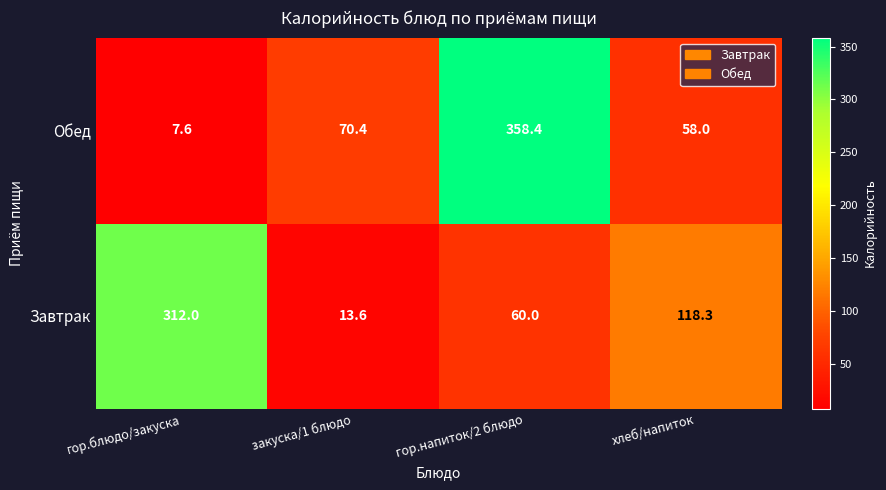

What is the maximum value shown in the chart?

358.4